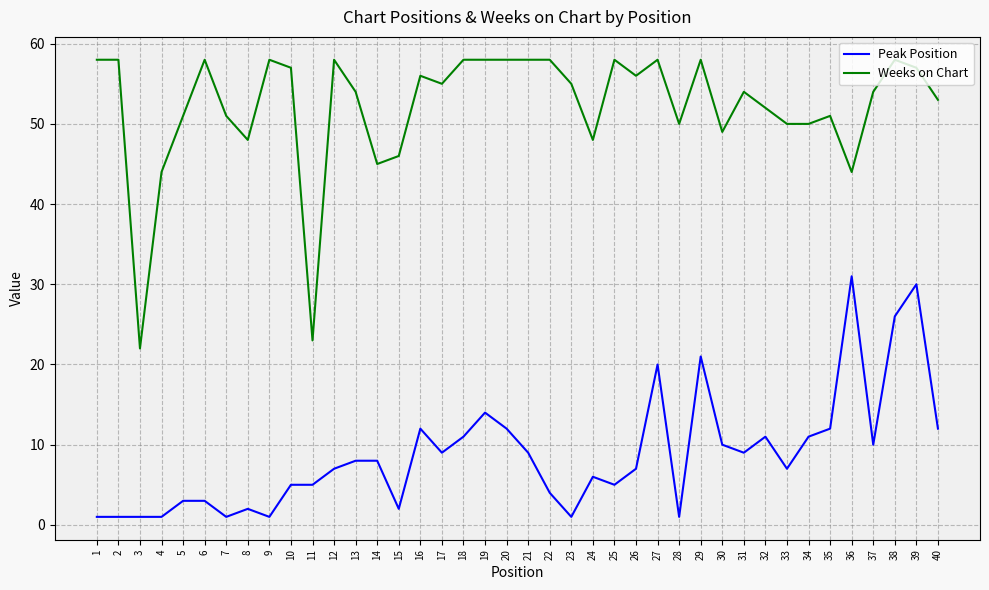

Does the chart display data point markers on the line(s)?

No